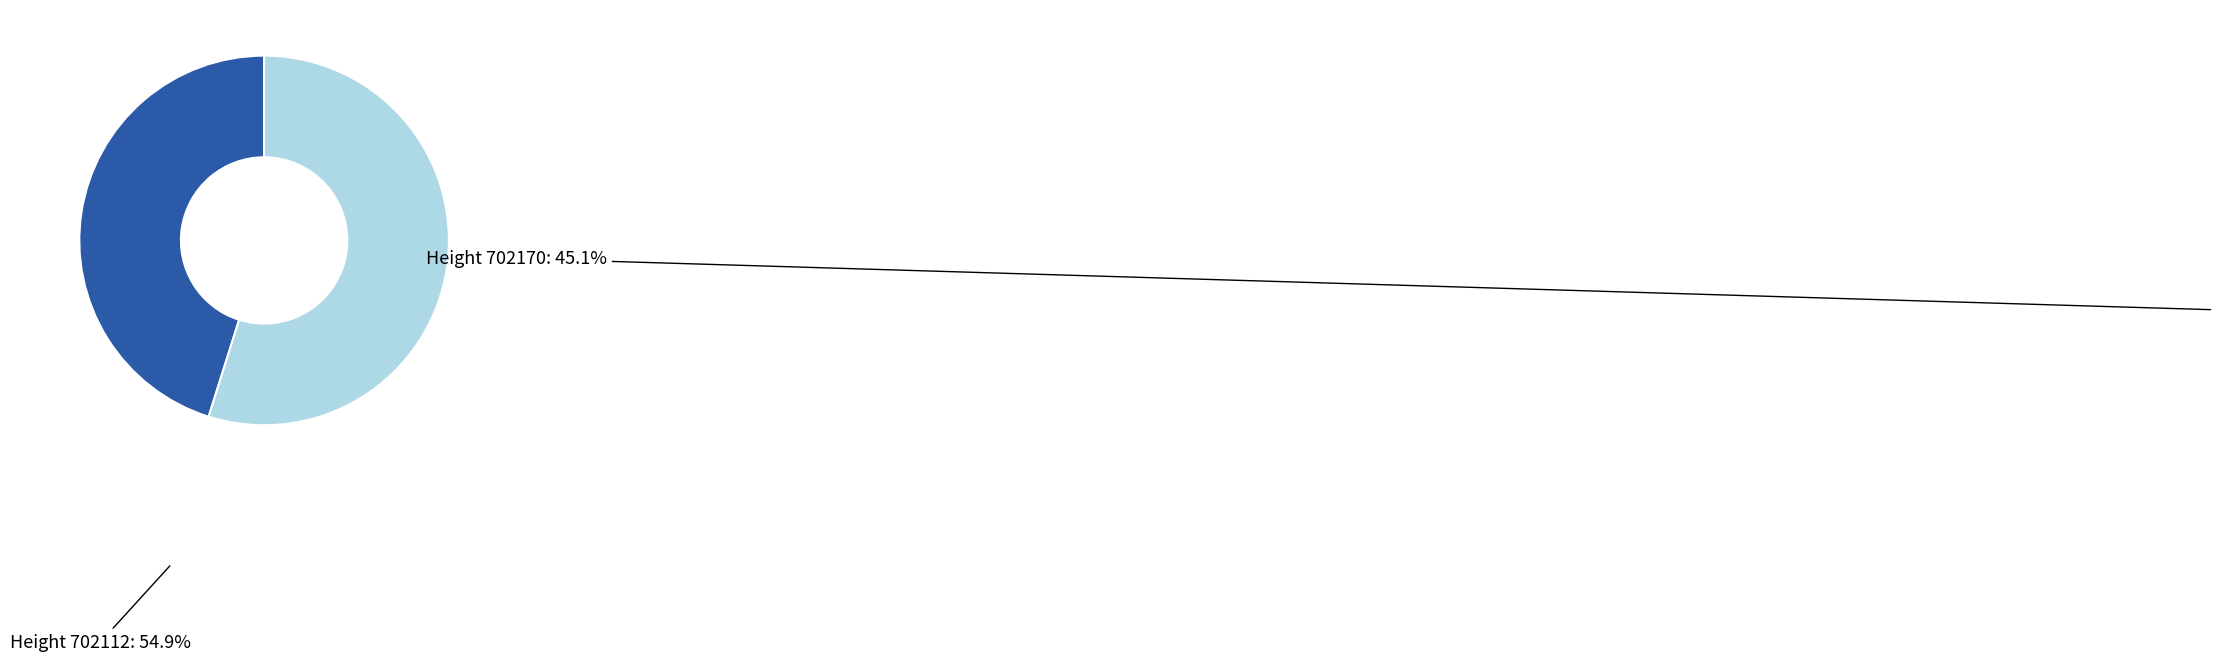

What is the smallest slice in the pie chart?

702170